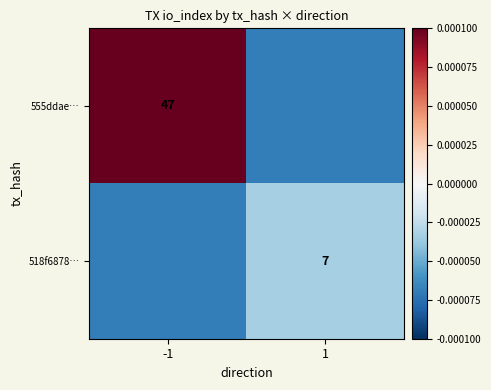

Between -1 and 1, which is larger?

-1